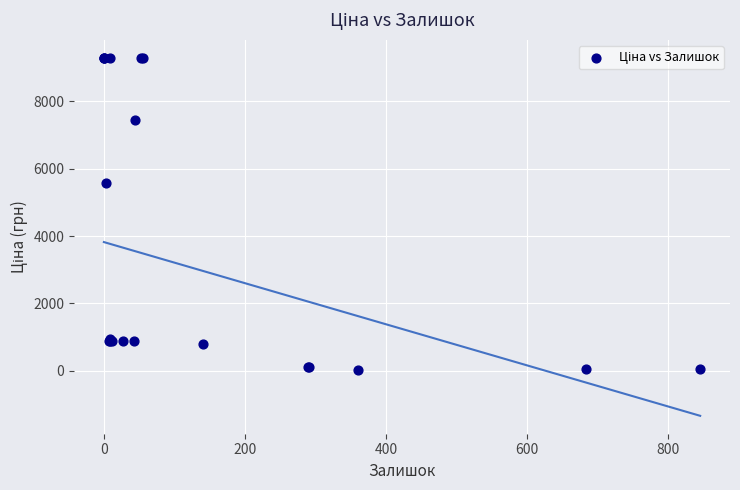

What Y value in the scatter plot is closest to 4661?

5560.3